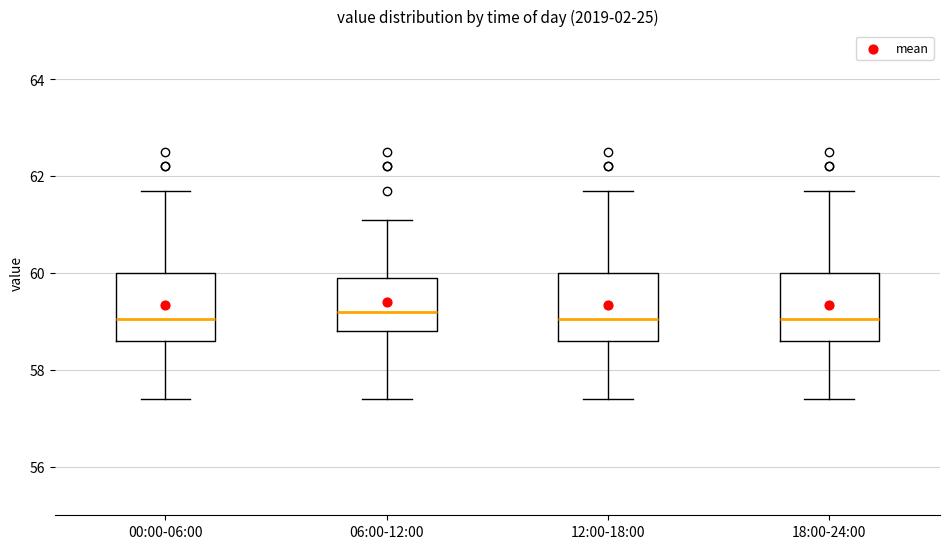

Reading left to right, read every box against the y-axis: the position of its median line, the range the box covers, and the ends of its whiskers. The values are not printed on the chart, so give them approximately, as read against the axis.

00:00-06:00: median 59.0, box 58.6 to 60.0, whiskers 57.4 to 61.8
06:00-12:00: median 59.2, box 58.8 to 60.0, whiskers 57.4 to 61.2
12:00-18:00: median 59.0, box 58.6 to 60.0, whiskers 57.4 to 61.8
18:00-24:00: median 59.0, box 58.6 to 60.0, whiskers 57.4 to 61.8